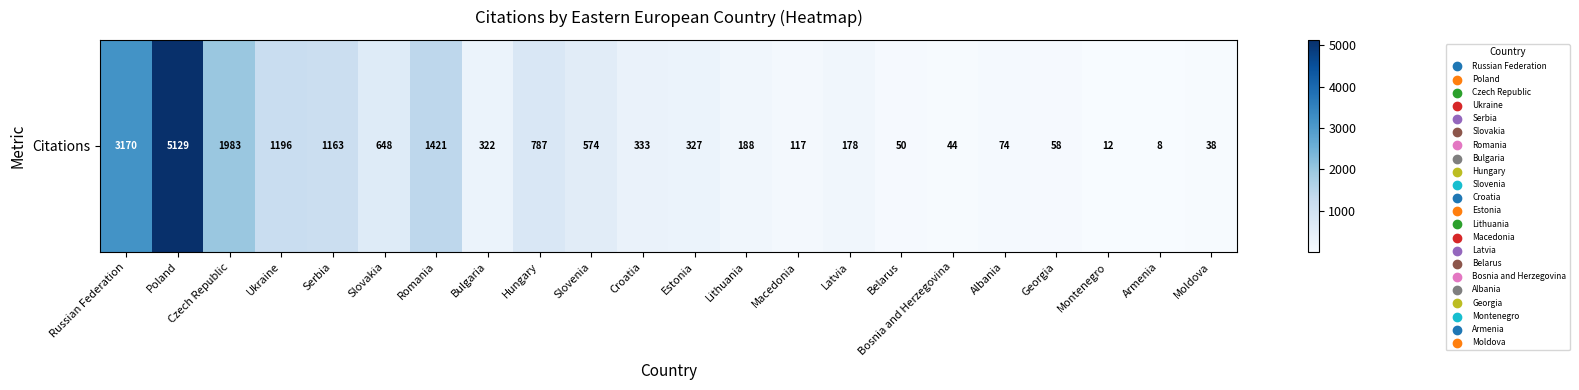

Is it true that the value at Poland is 3311?

False